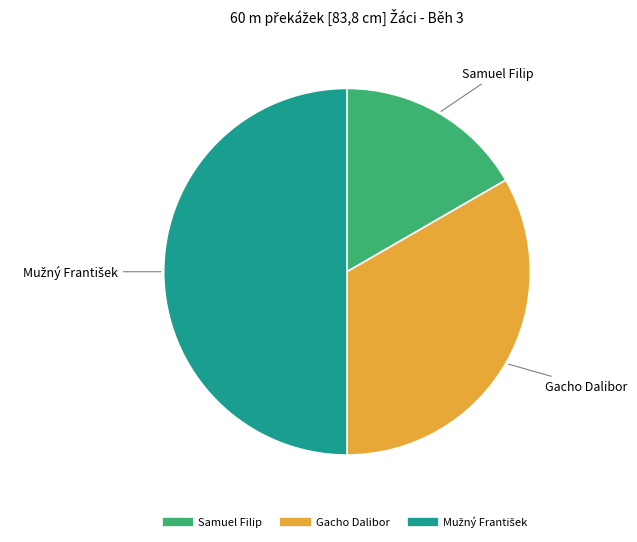

True or false: Gacho Dalibor accounts for 22% of the total.

False